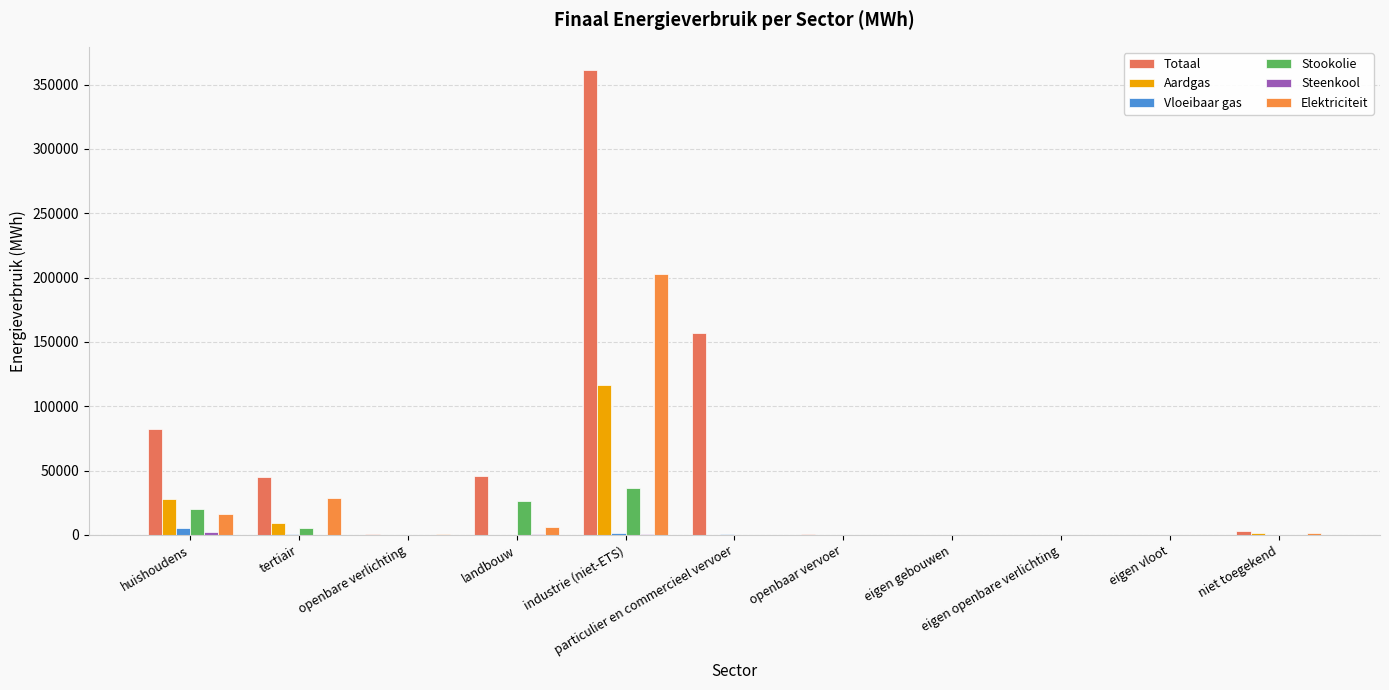

True or false: Stookolie has a value of 0.0 at openbaar vervoer.

True